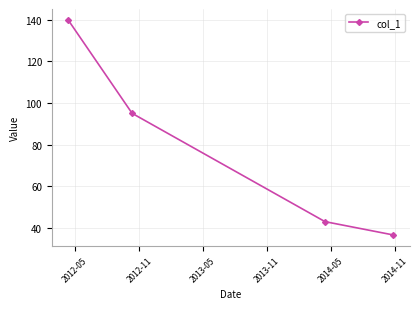

True or false: there are more than 1 points higher than both neighbors.

False